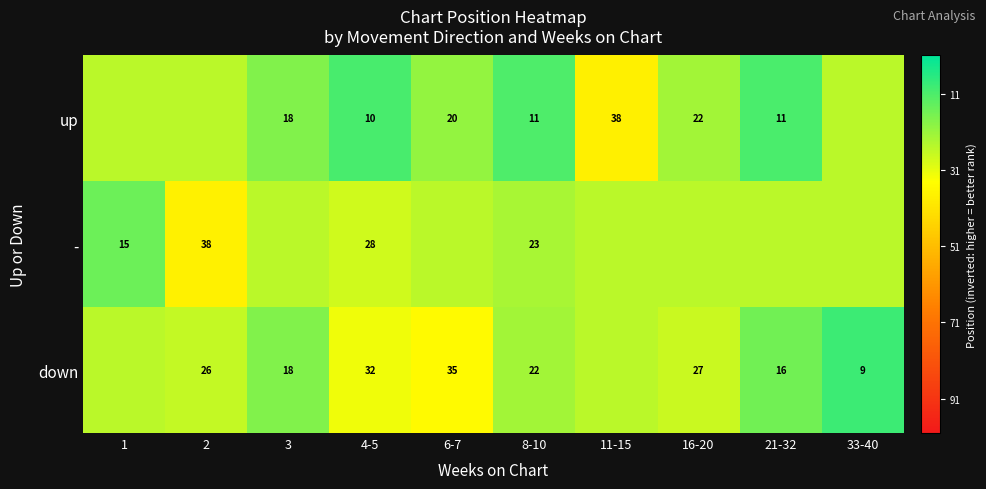

What is the difference between the down values at 3 and 2?

8